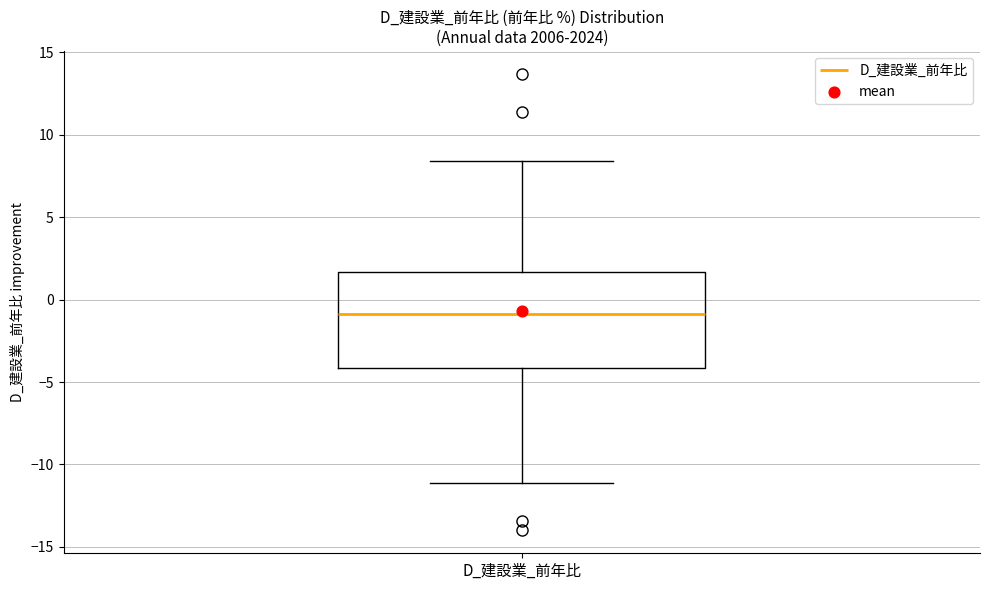

Transcribe this box plot: give where the median line is, the range the box spans, and where the two whiskers end, as read against the y-axis. The values are not printed on the chart, so give them approximately, as read against the axis.

median -1.0, box -4.0 to 1.5, whiskers -11.0 to 8.5